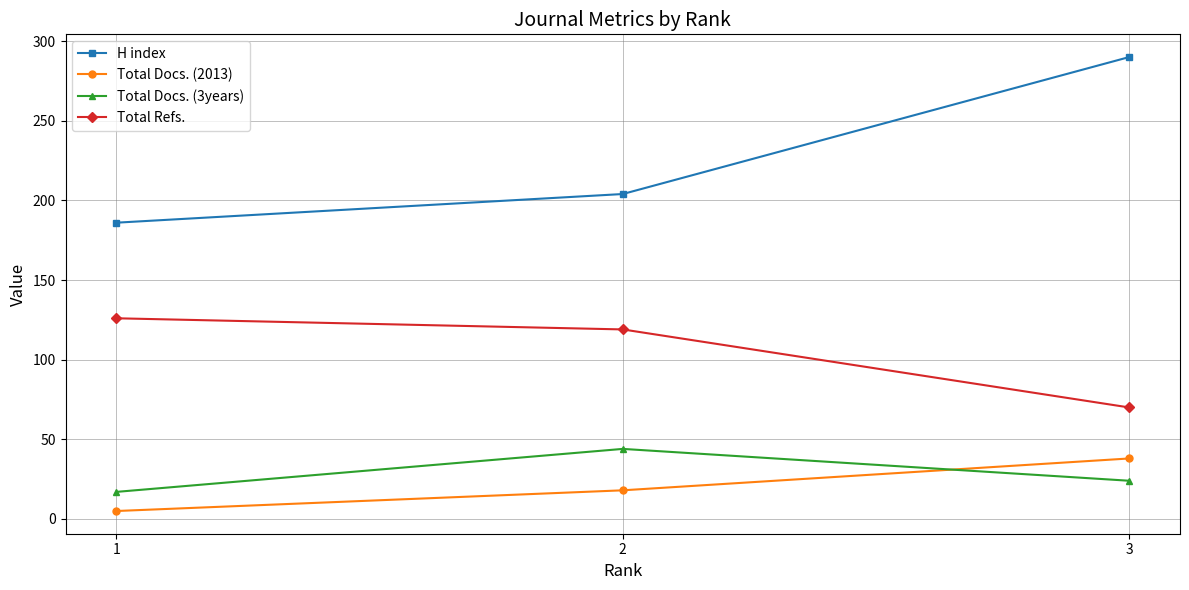

What is the sum of all Total Docs. (2013) values?

61